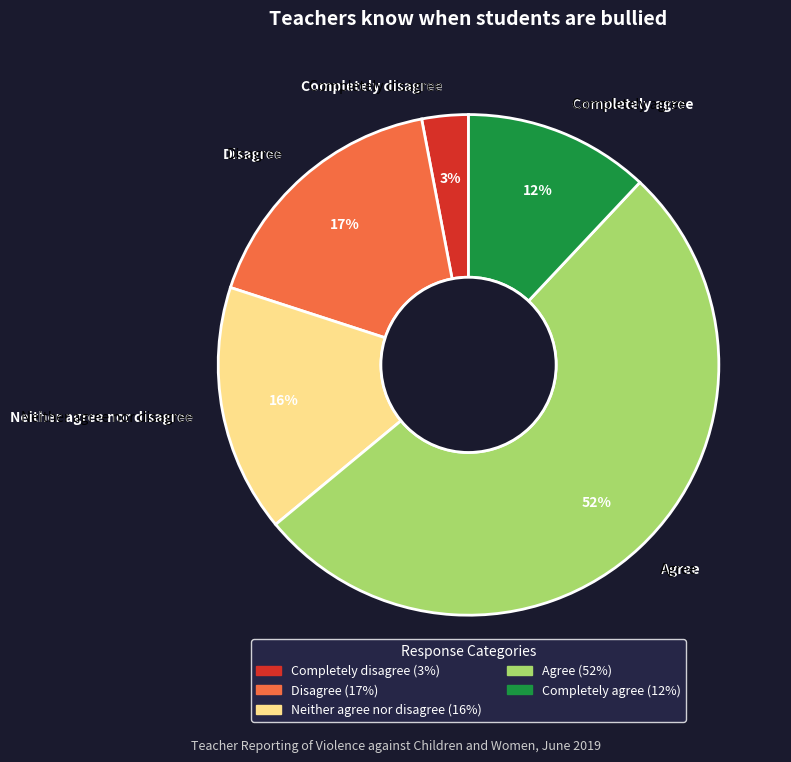

How many segments does this pie chart have?

5